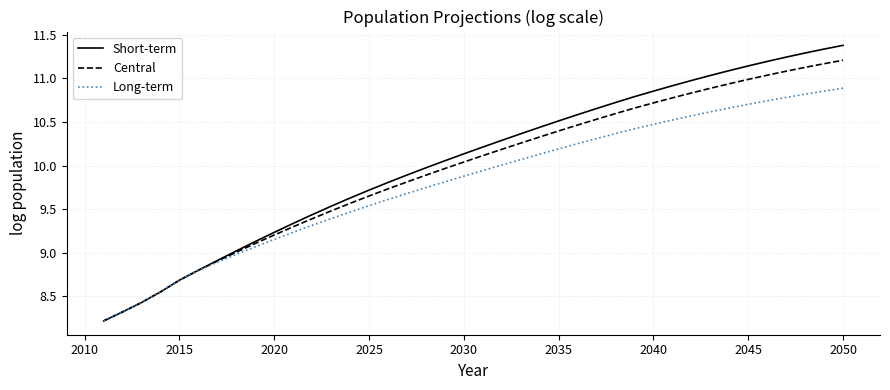

What is the maximum value shown in the chart?

11.4